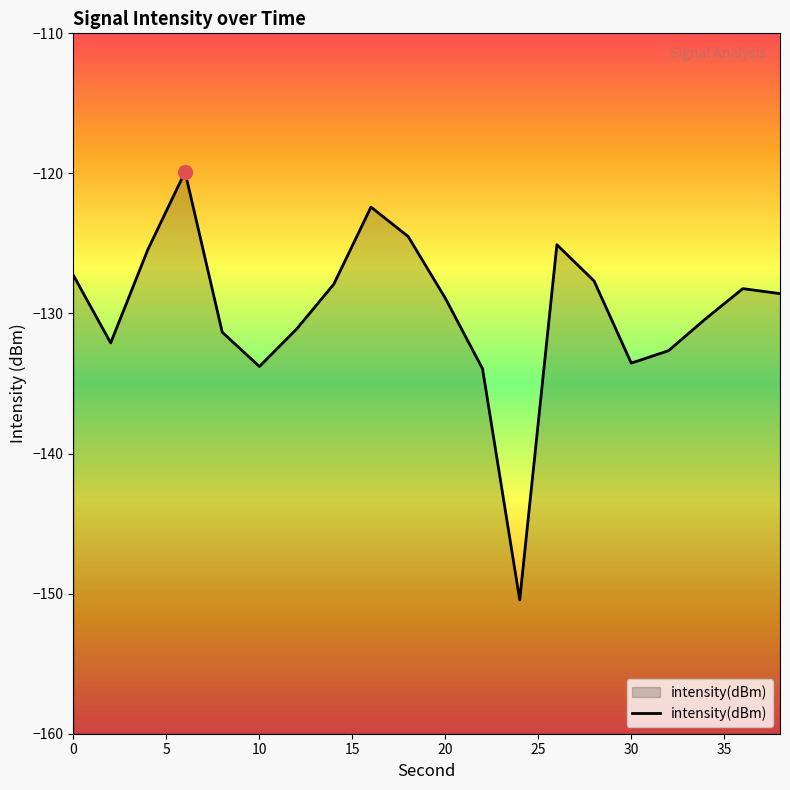

How many points are lower than both their immediate neighbors (excluding endpoints)?

4